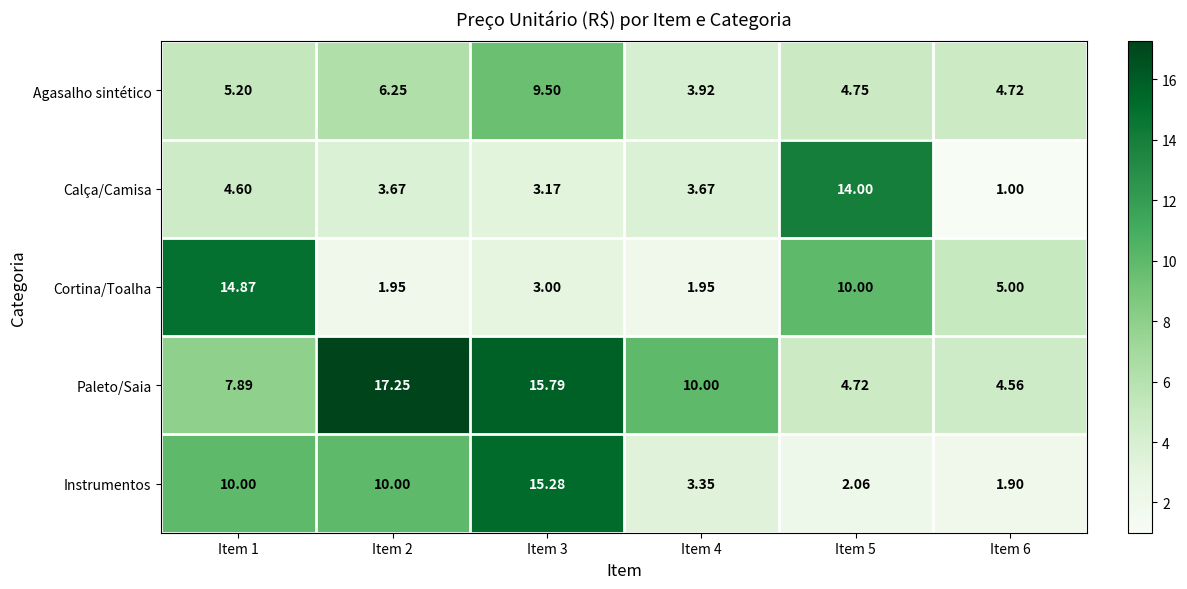

Which series changed the most between Item 2 and Item 4?

Paleto/Saia